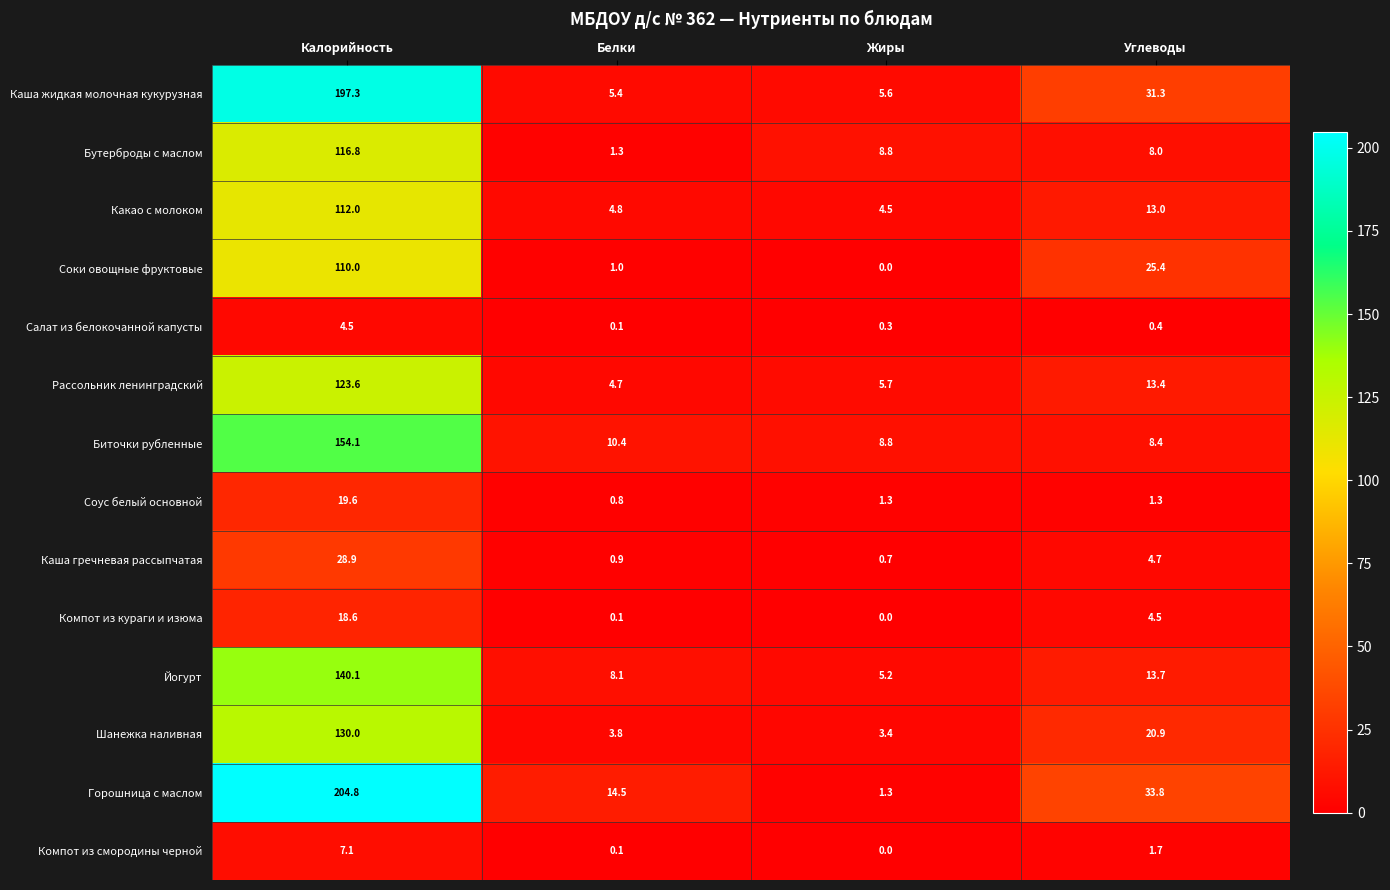

What is the sum of the Шанежка наливная values at Белки and Углеводы?

24.7